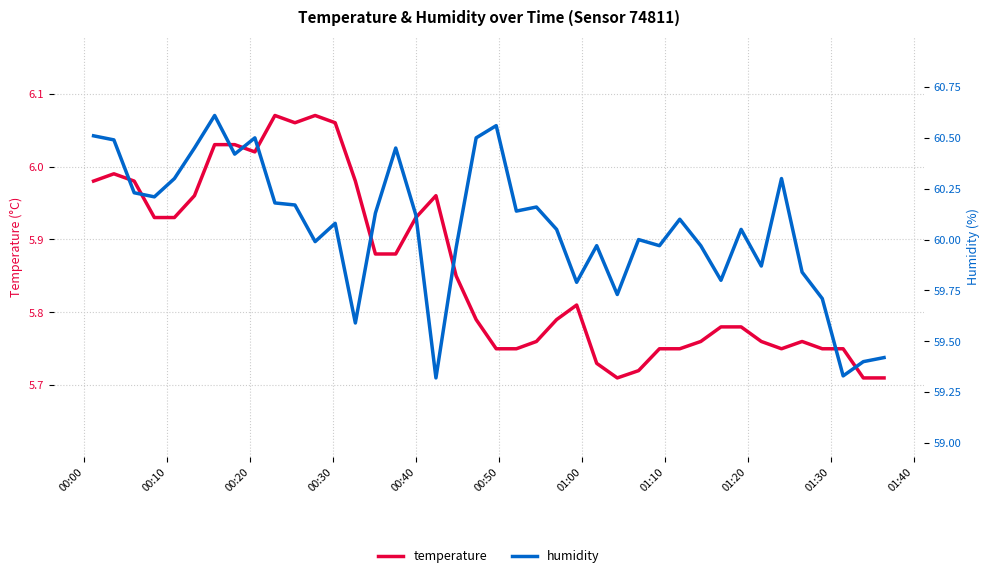

True or false: humidity has a value of 20.9 at 28.

False